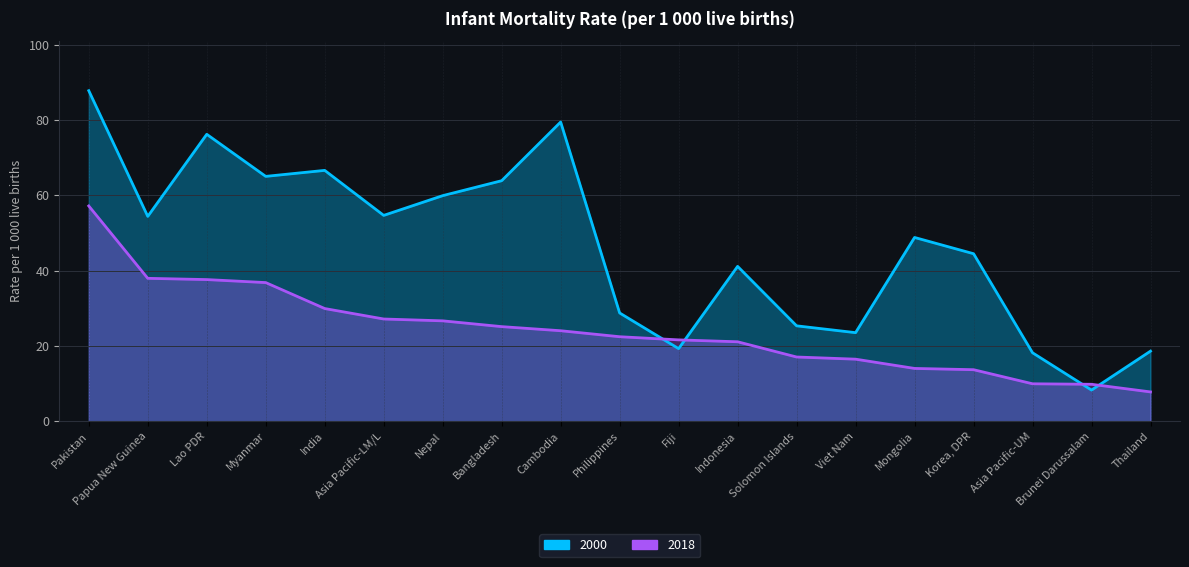

At how many categories does at least one series exceed 60?

6